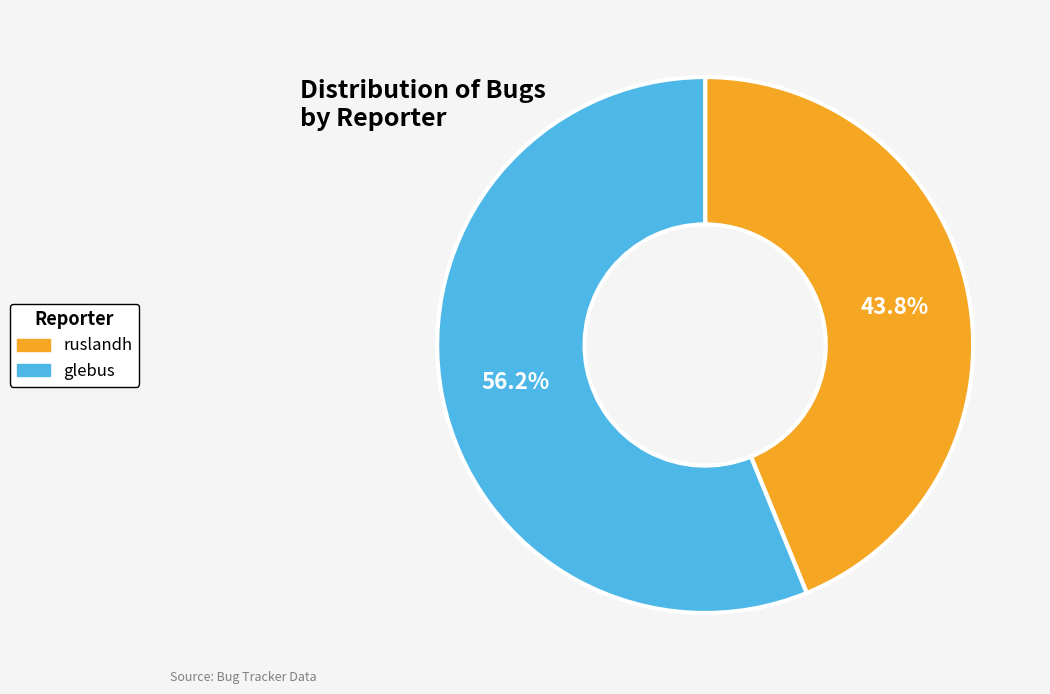

What is the largest slice in the pie chart?

glebus